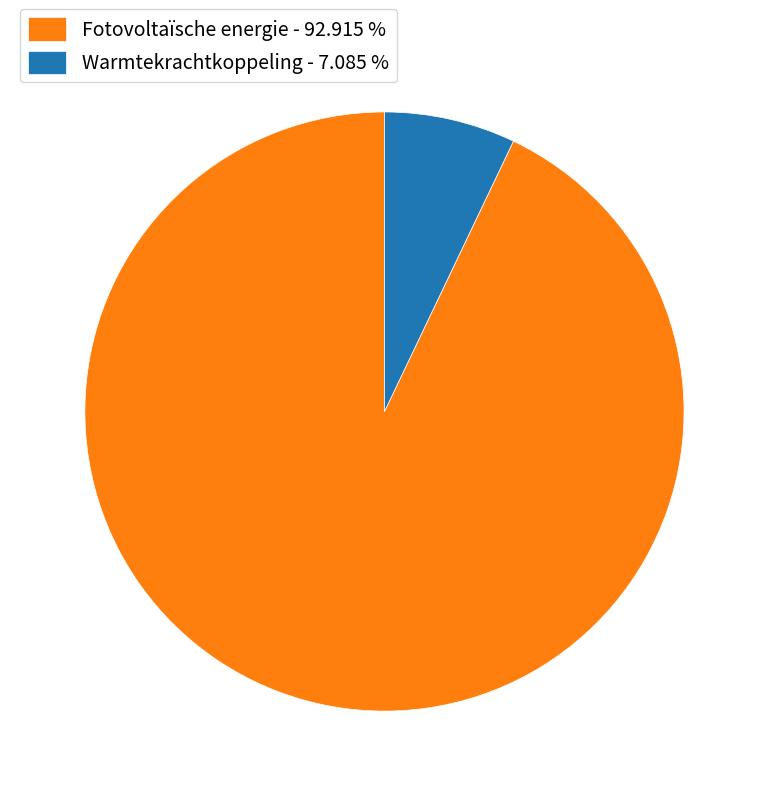

What is the majority slice?

Fotovoltaïsche energie - 92.915 %